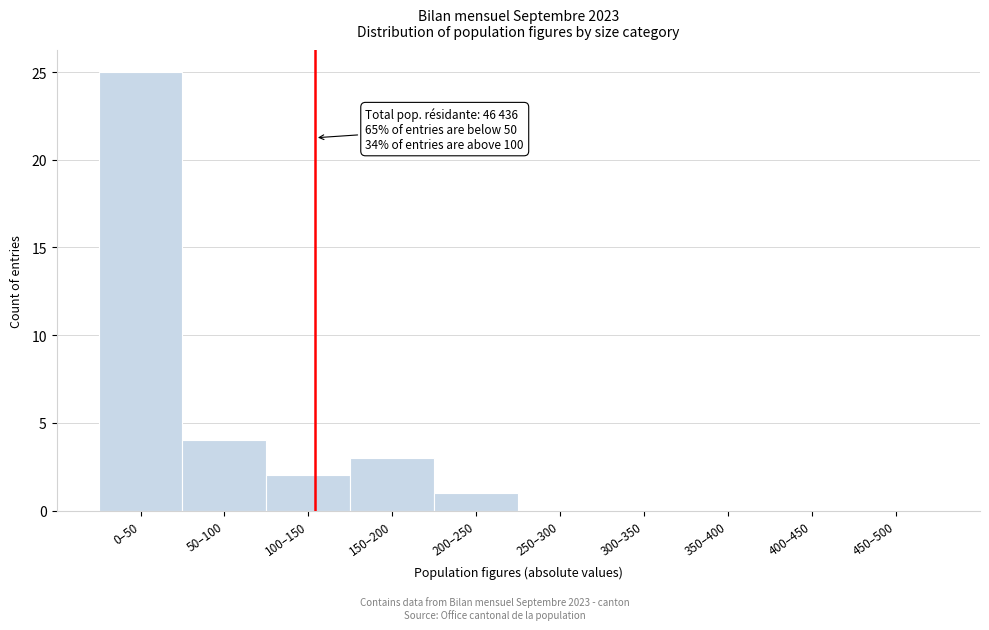

Reading left to right, extract all data points from this chart.

0–50=25	50–100=4	100–150=2	150–200=3	200–250=1	250–300=0	300–350=0	350–400=0	400–450=0	450–500=0